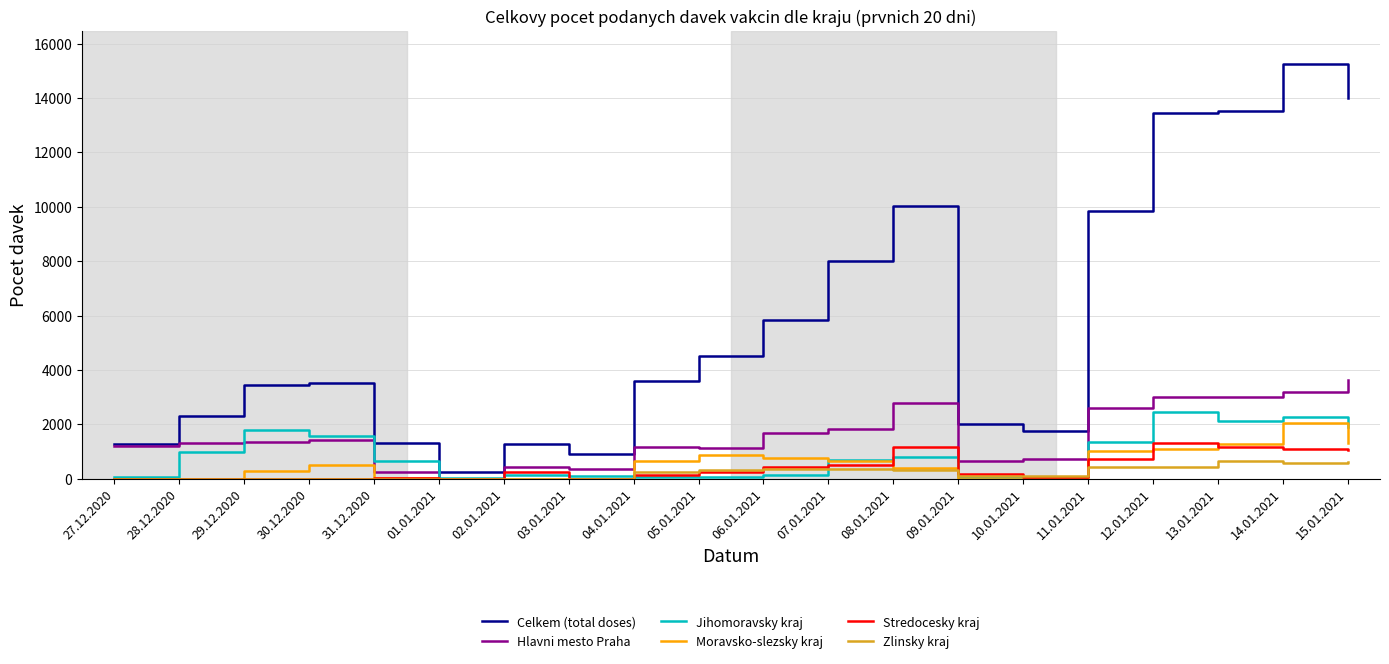

The value of Jihomoravsky kraj at 11.01.2021 is 743. True or false?

False